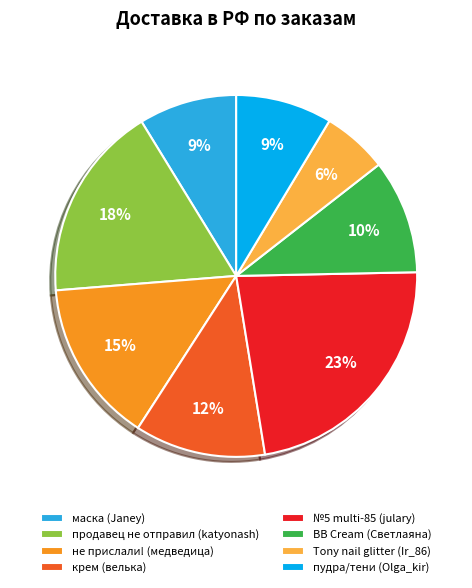

What is the ratio of the value at маска (Janey) to the value at не прислали! (медведица)?

0.6